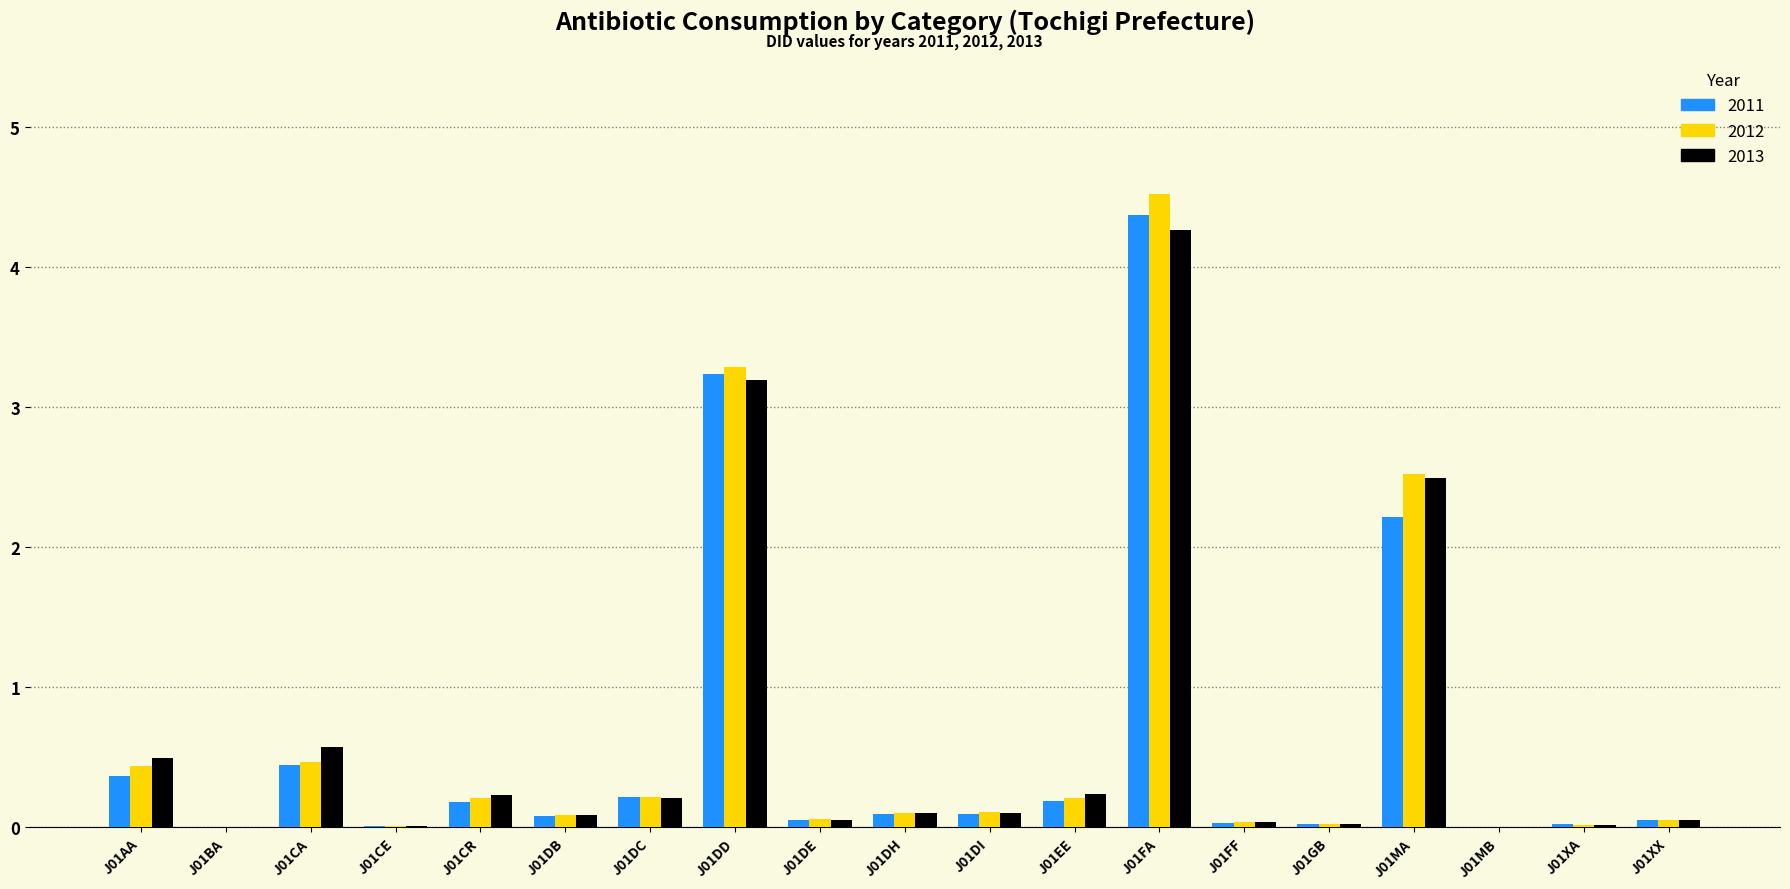

Which series has the widest spread of values?

2012